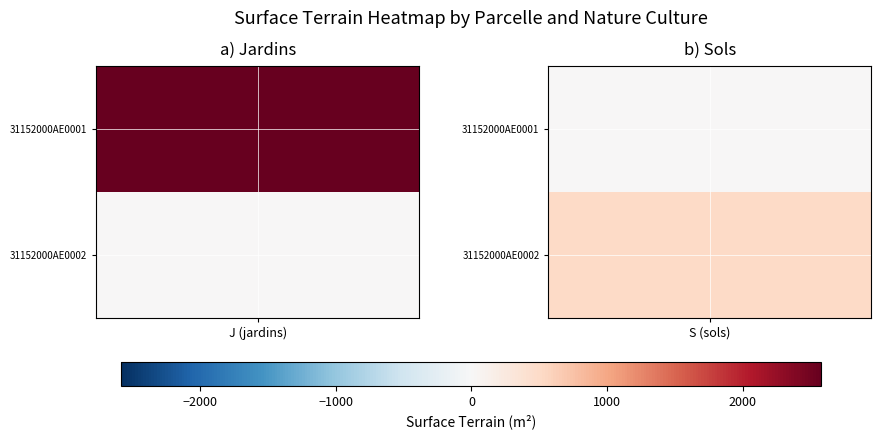

Rank the series at S from lowest to highest value.

31152000AE0001, 31152000AE0002